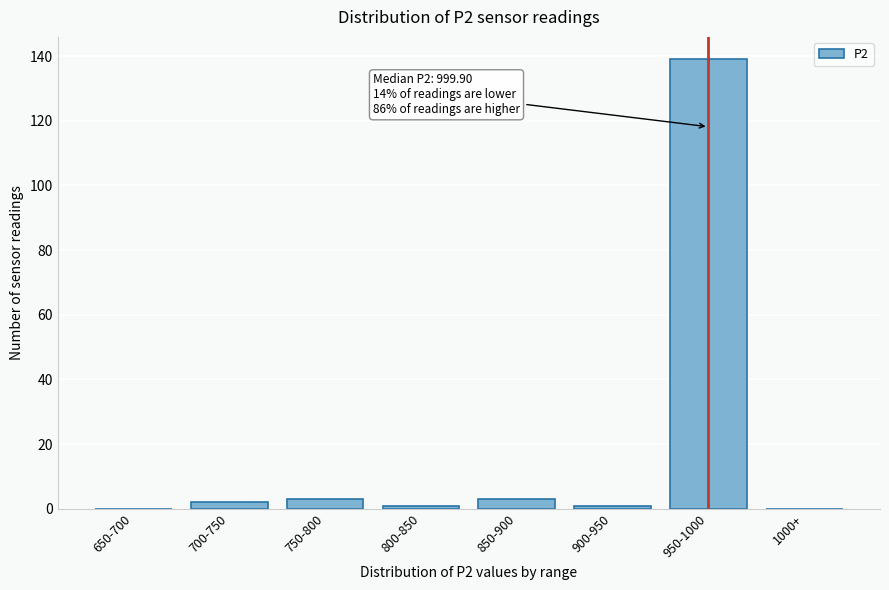

Reading left to right, list all the values displayed in this chart.

650-700=0	700-750=2	750-800=3	800-850=1	850-900=3	900-950=1	950-1000=139	1000+=0